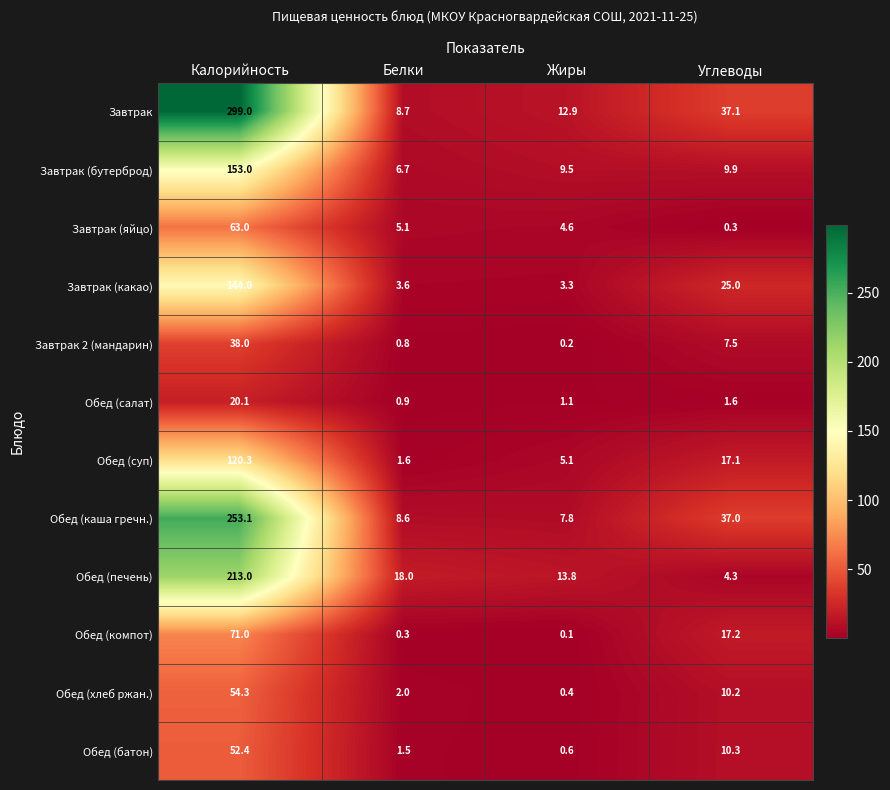

Rank the categories by Обед (салат) value from highest to lowest.

Калорийность, Углеводы, Жиры, Белки